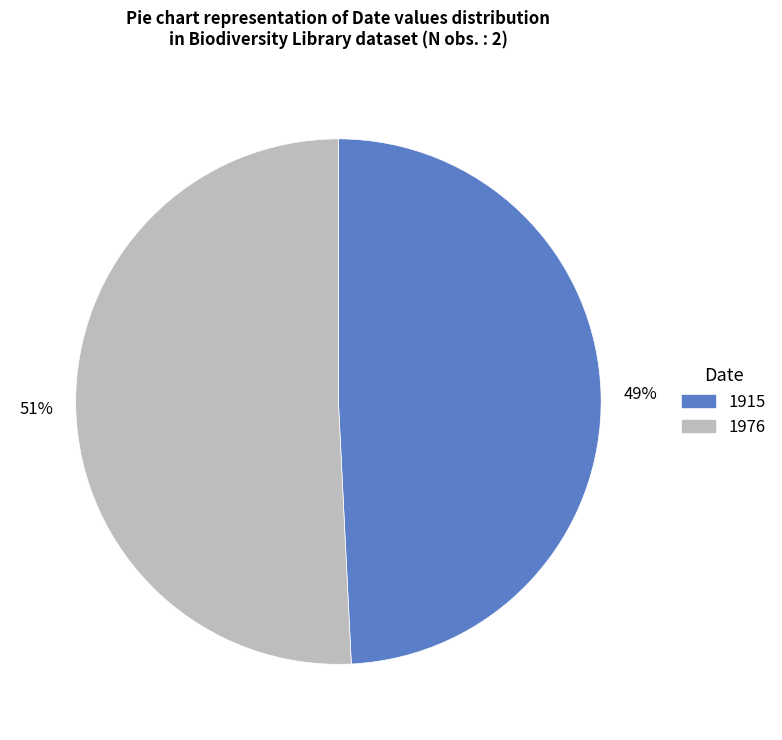

Combined, do 1976 and 1915 account for over 50%?

Yes